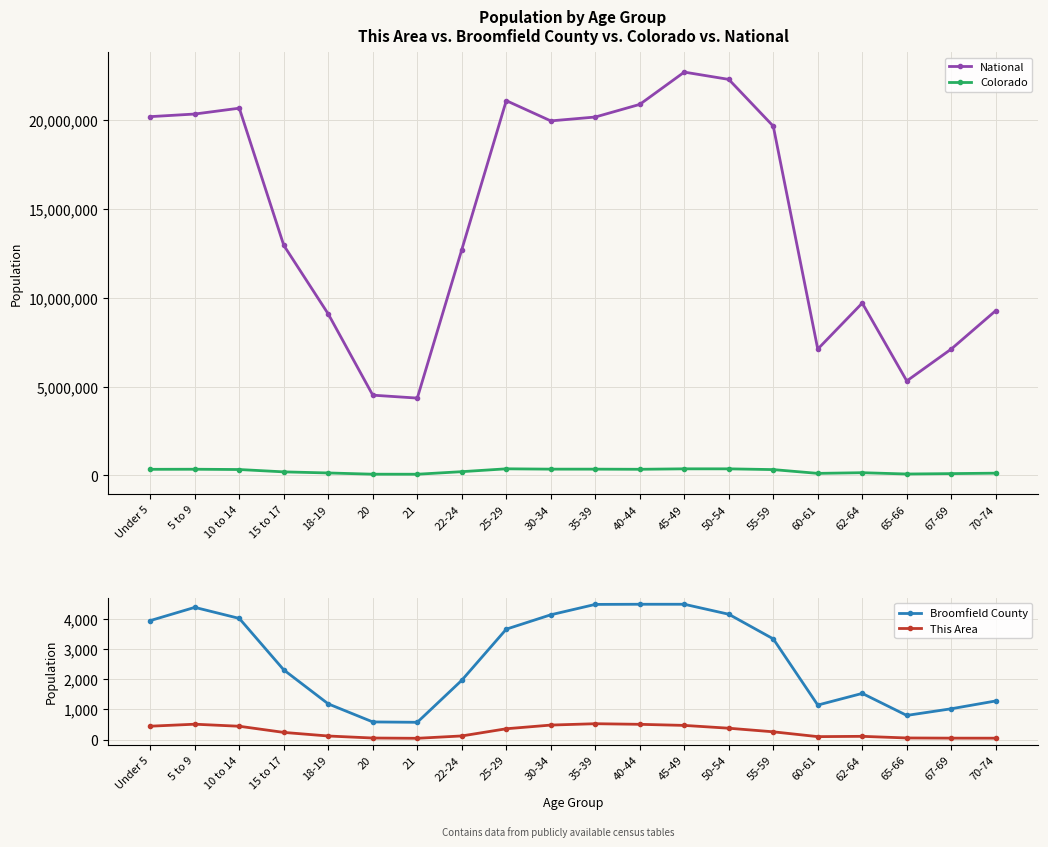

What is the spread (max minus min) of values at 10 to 14?

20676750